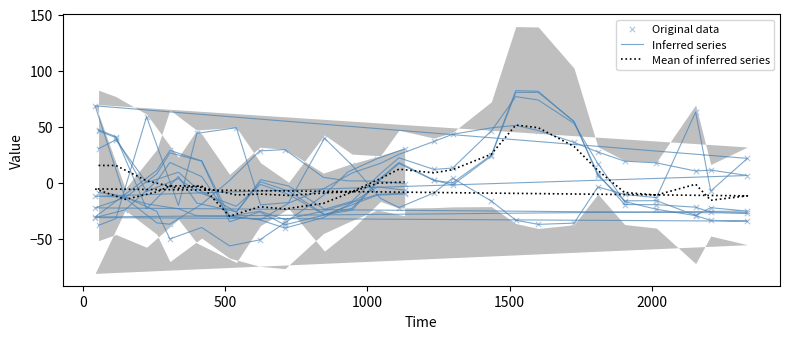

Which series has the largest Y range (max minus min)?

Inferred series